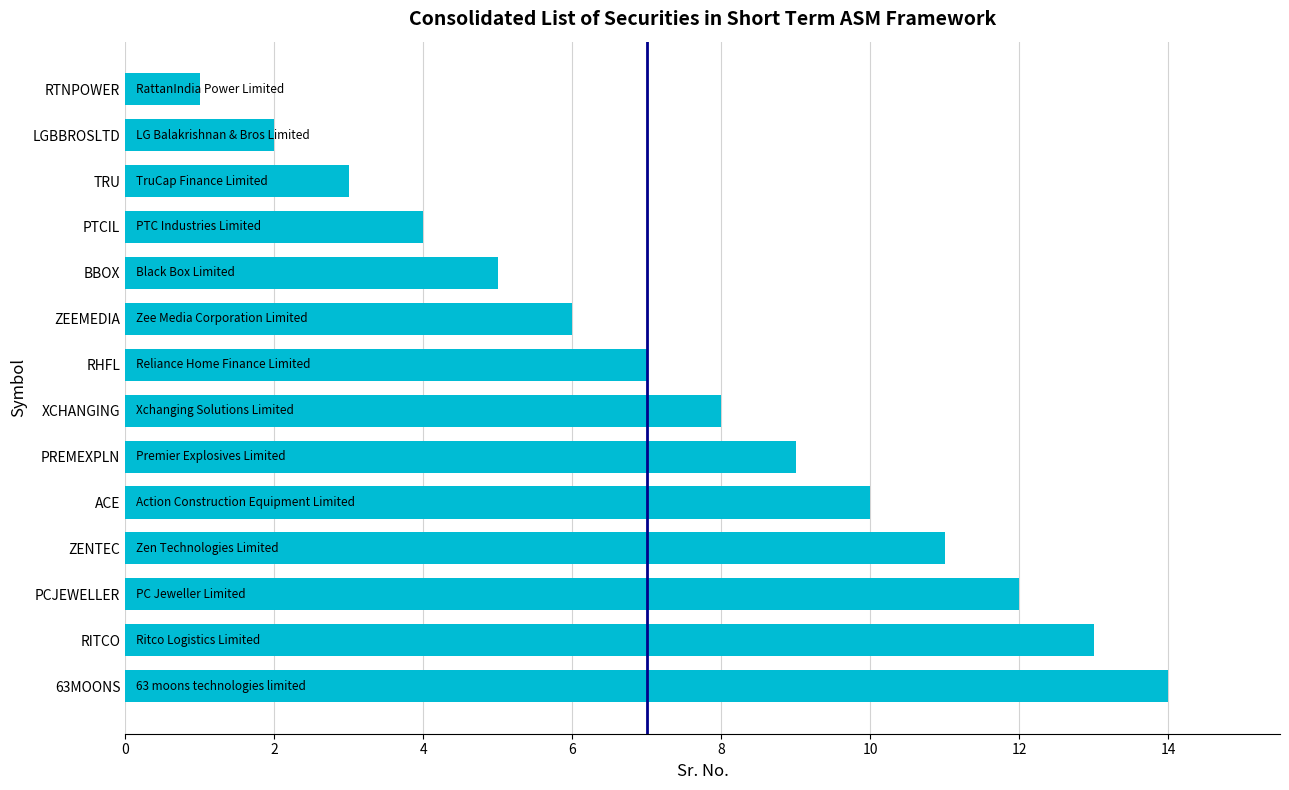

What is the average value?

8